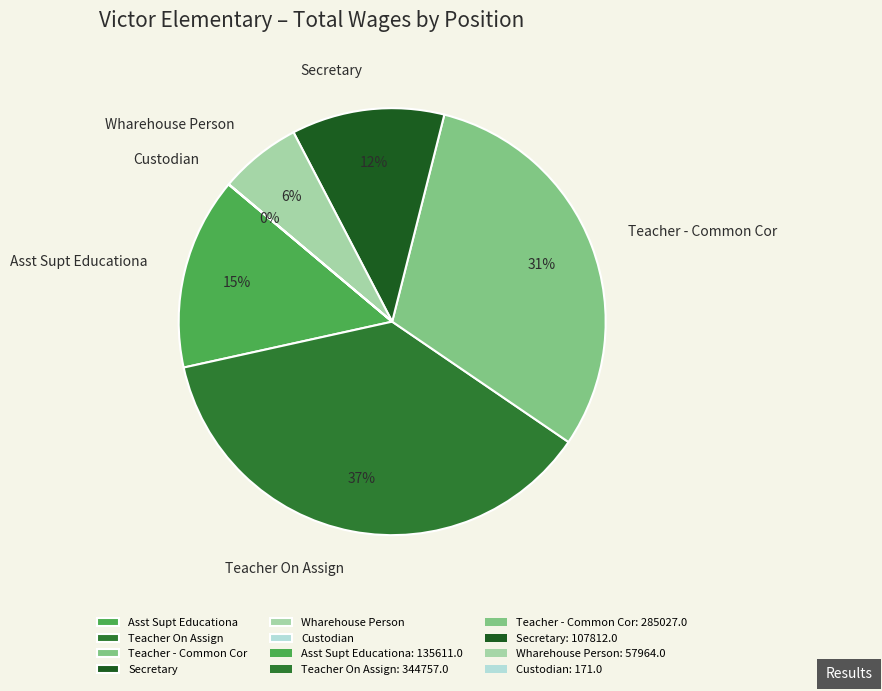

Is the sum of Asst Supt Educationa and Teacher - Common Cor greater than half?

No